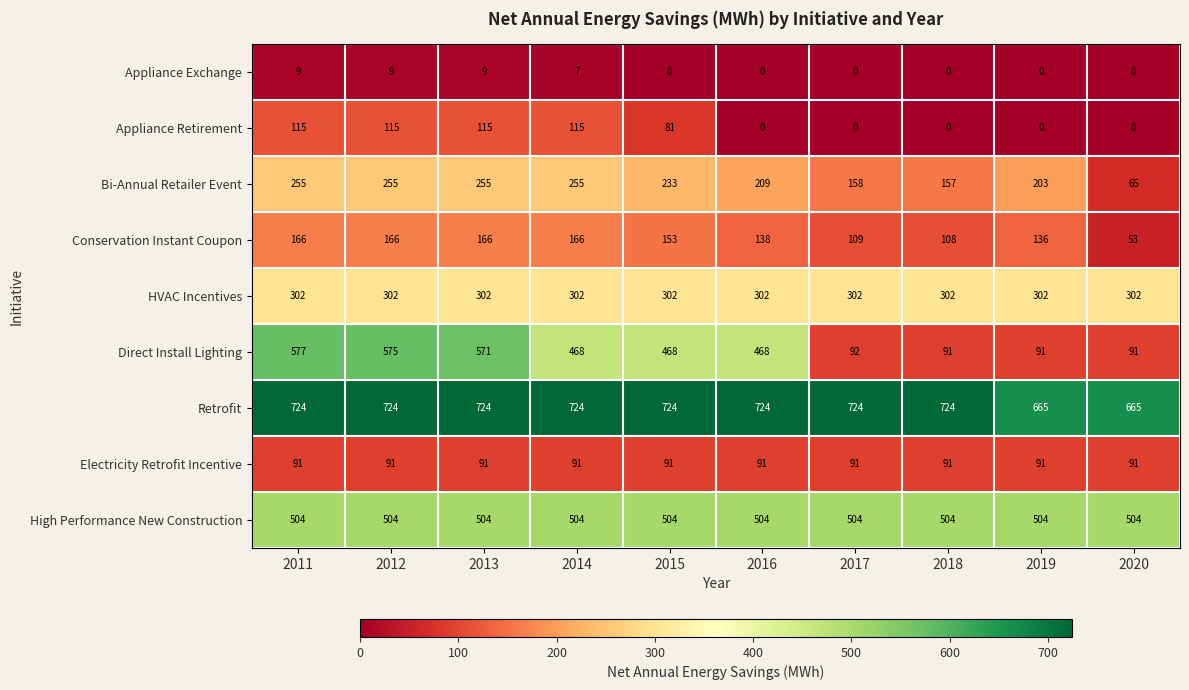

What is the spread (max minus min) of values at 2015?

724